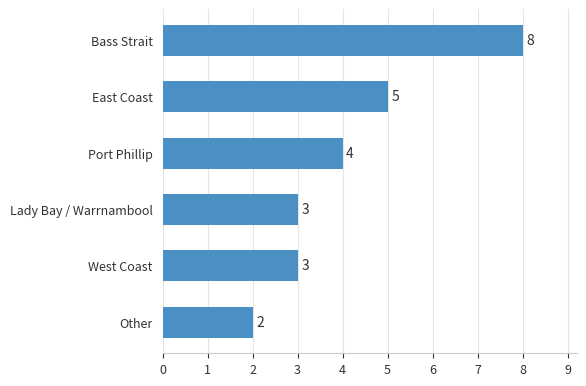

How many values are between 3 and 5?

4